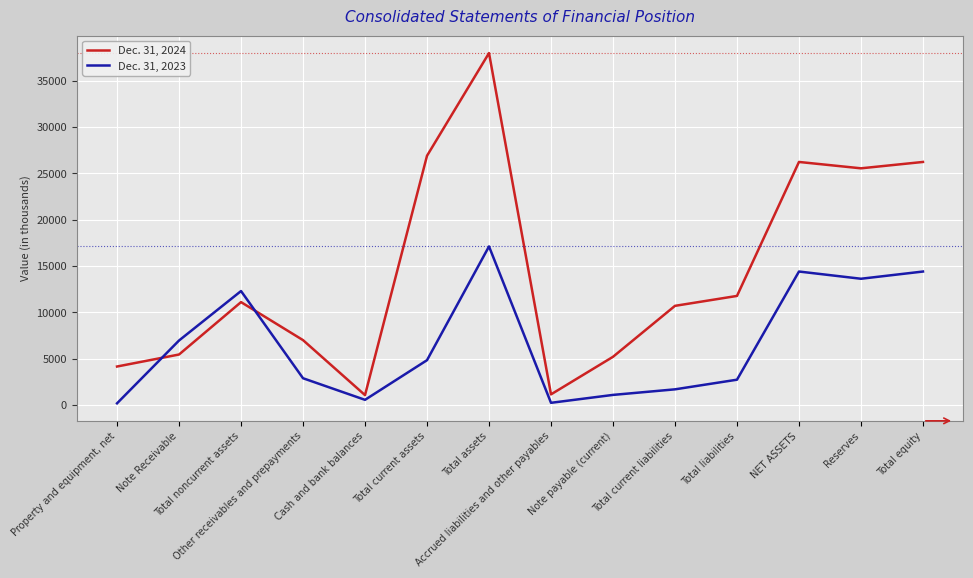

True or false: Dec. 31, 2024 has more than 2 interior local peaks.

True